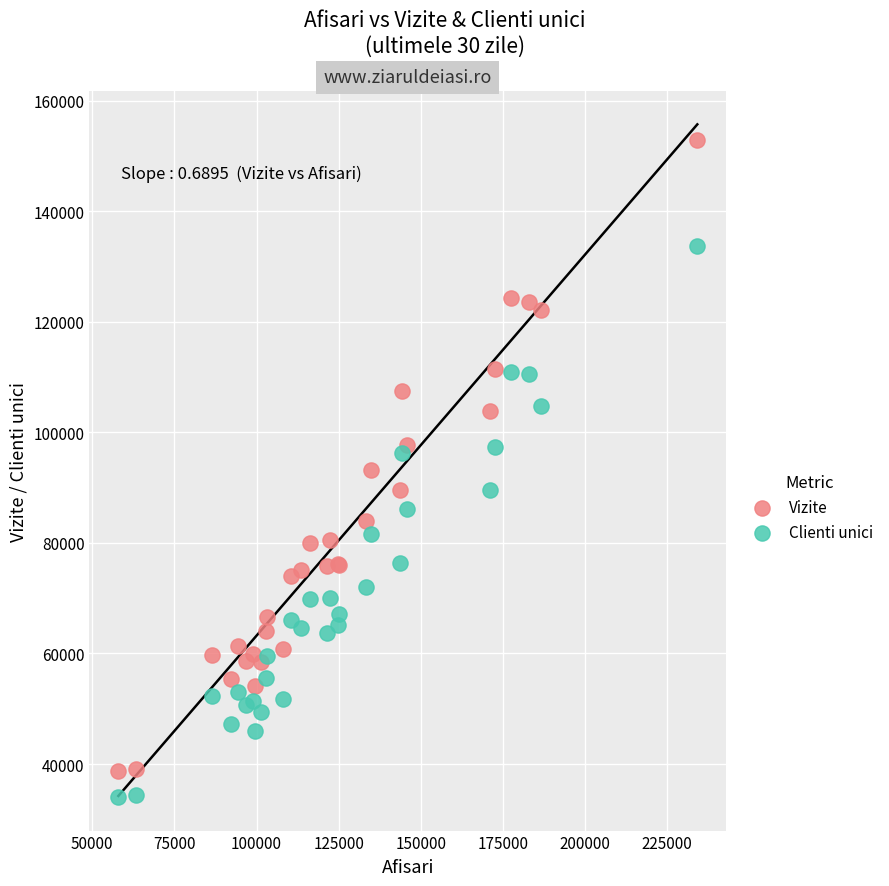

Which series contains the lowest Y value?

Clienti unici